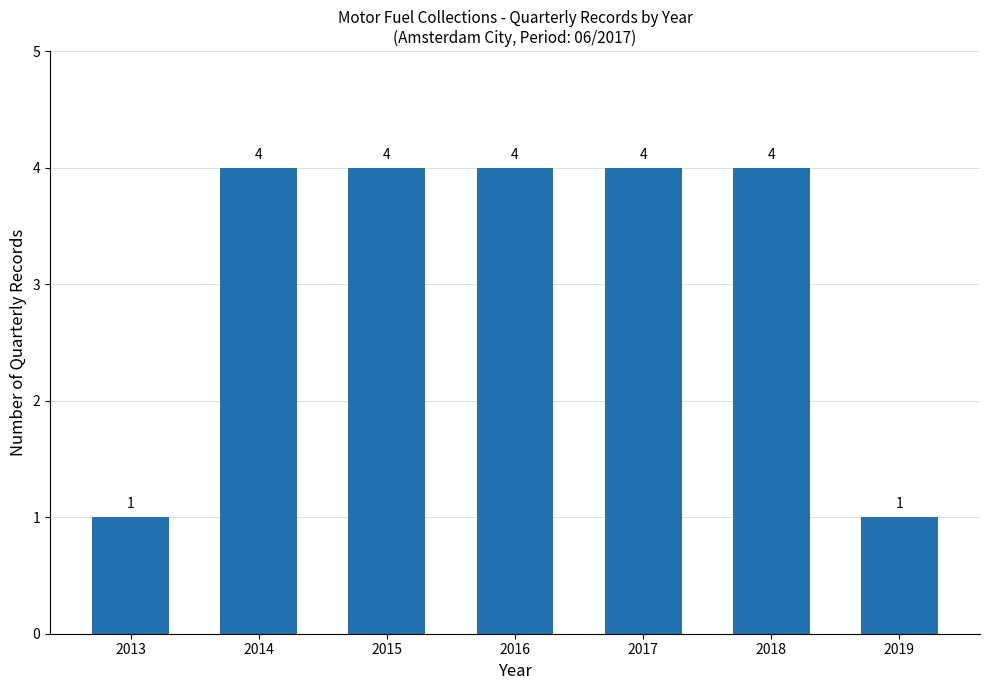

How many values are below 4?

2